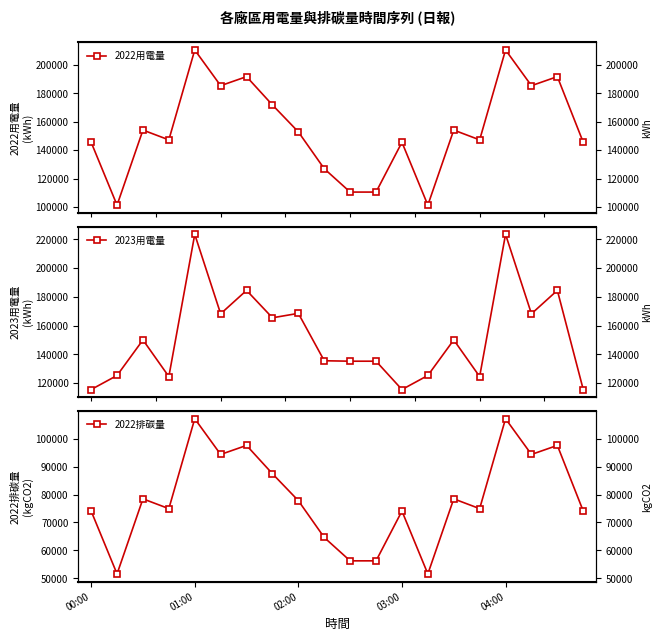

What is the greatest value displayed?

223541.0